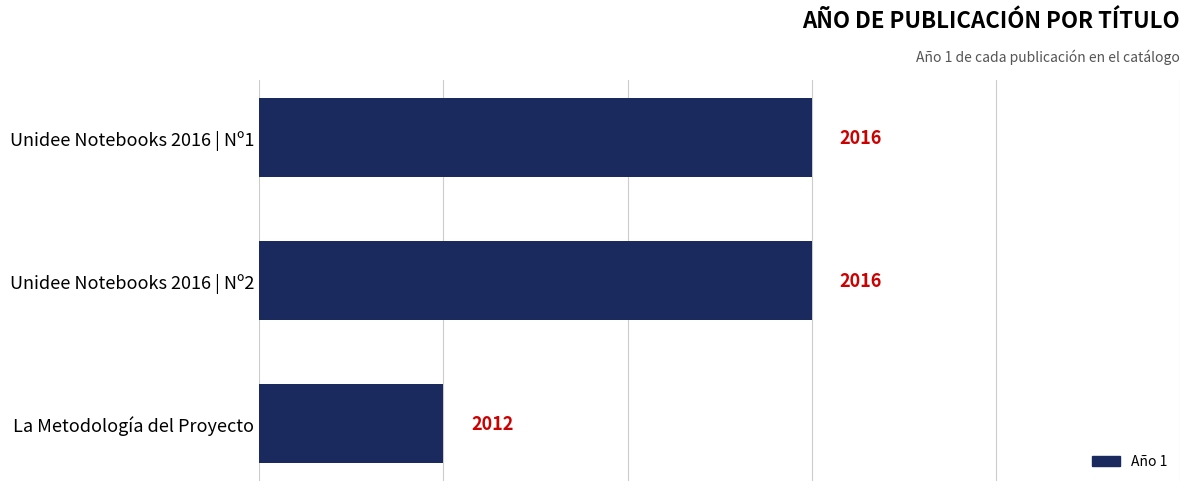

What is the average value?

2015